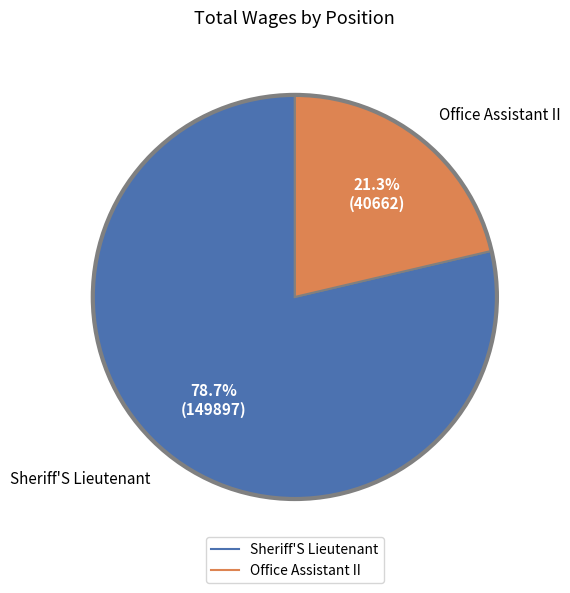

Combined, do Sheriff'S Lieutenant and Office Assistant II account for over 50%?

Yes